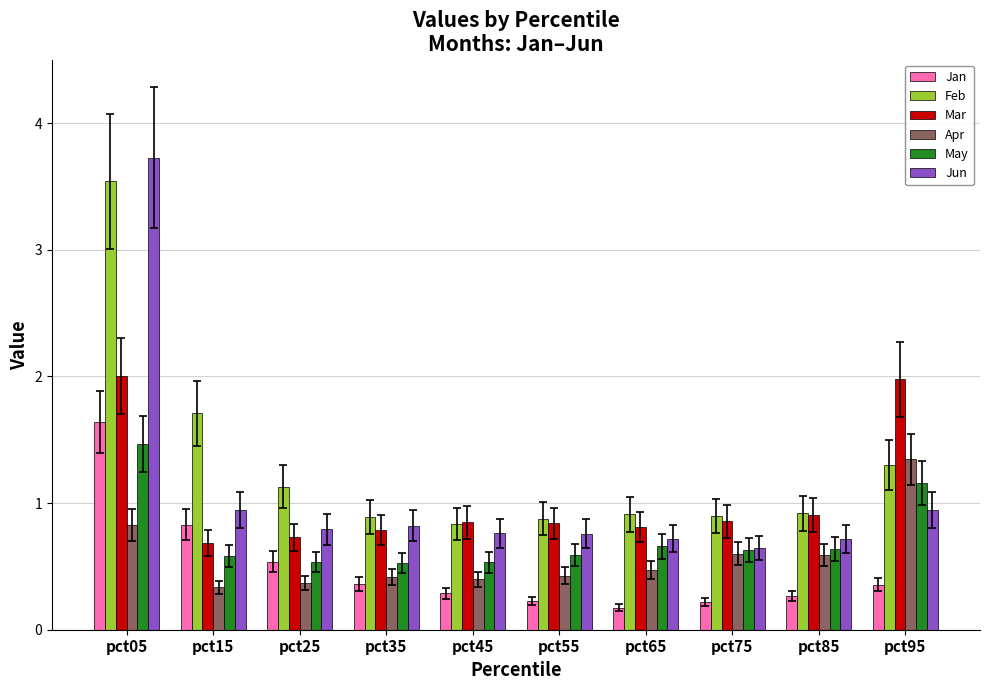

The value of Apr at pct95 is 2.0. True or false?

False